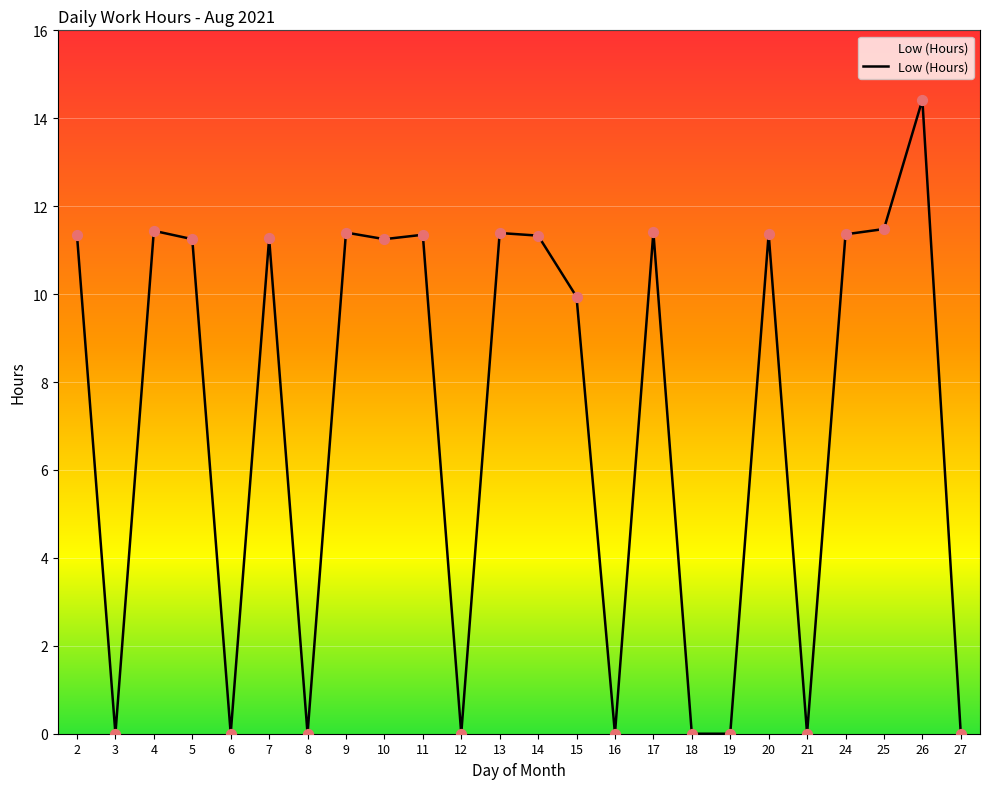

Between 14 and 8, which is larger?

14